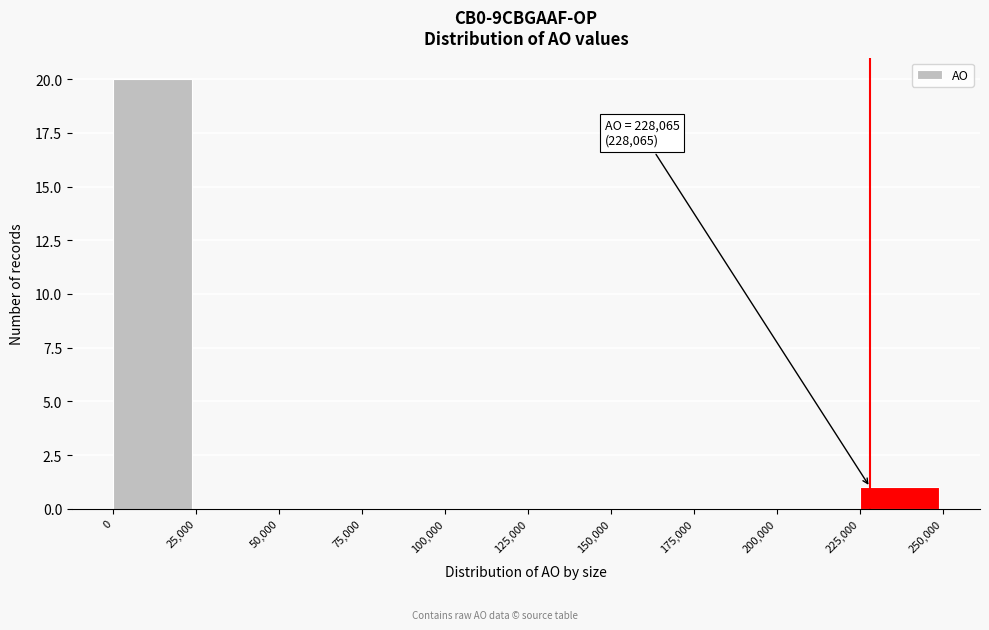

Which range on the x-axis has the tallest bar?

0 to 25,000